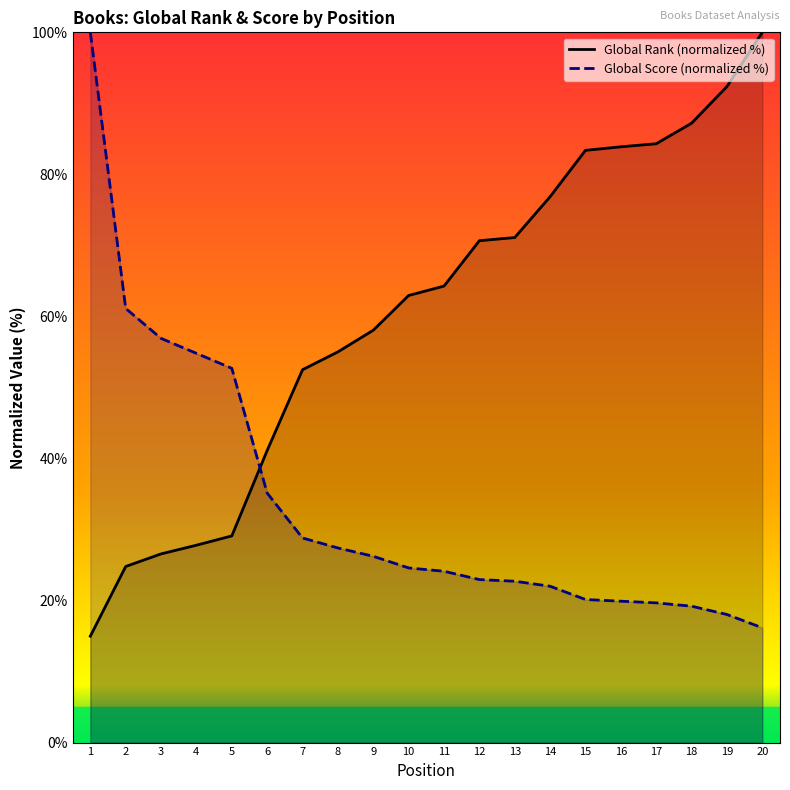

Read the Global Score (normalized %) value at 16.

19.9